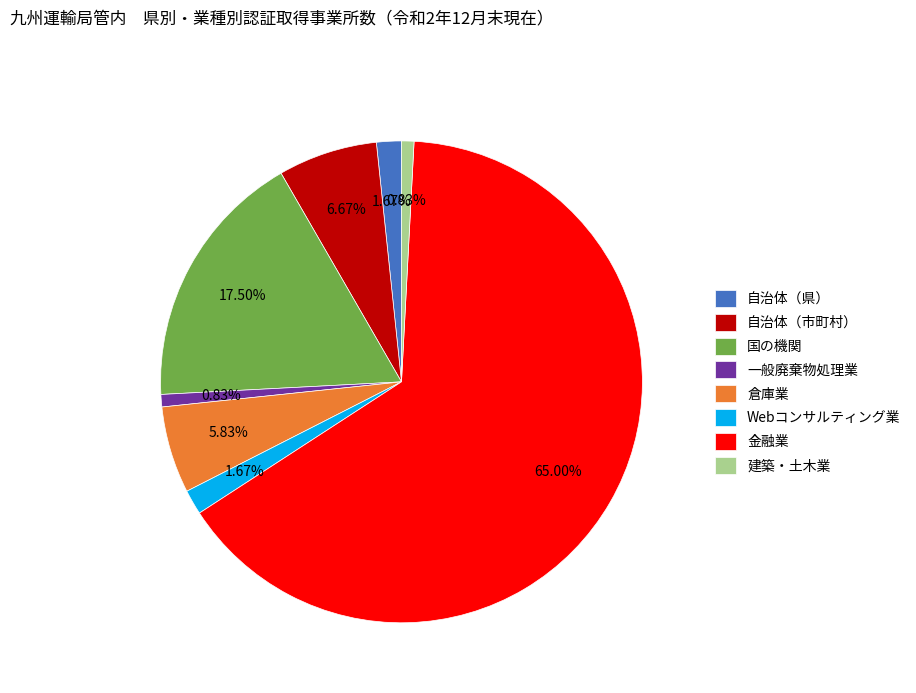

Which slice is the largest?

金融業